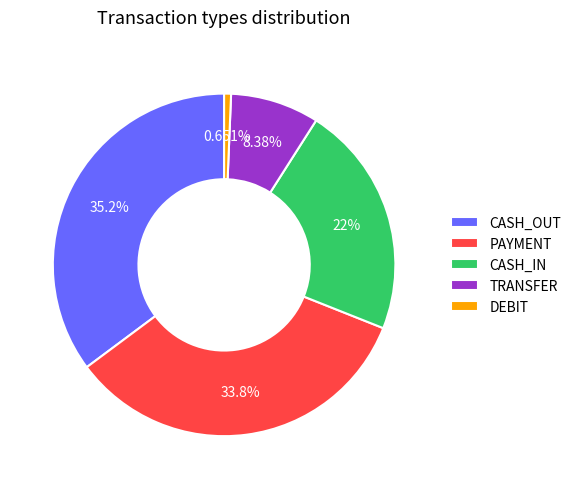

Does PAYMENT represent more than half of the total?

No